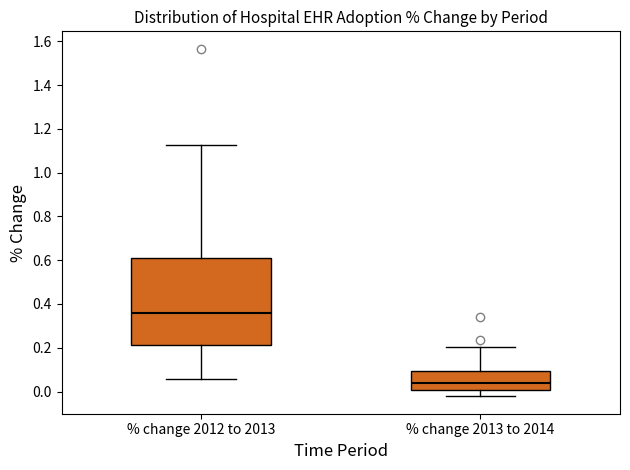

Reading left to right, transcribe this box plot: for each box, give where its median line is, the range the box spans, and where its two whiskers end, as read against the y-axis. The values are not printed on the chart, so give them approximately, as read against the axis.

% change 2012 to 2013: median 0.36, box 0.22 to 0.60, whiskers 0.06 to 1.12
% change 2013 to 2014: median 0.04, box 0.00 to 0.10, whiskers -0.02 to 0.20